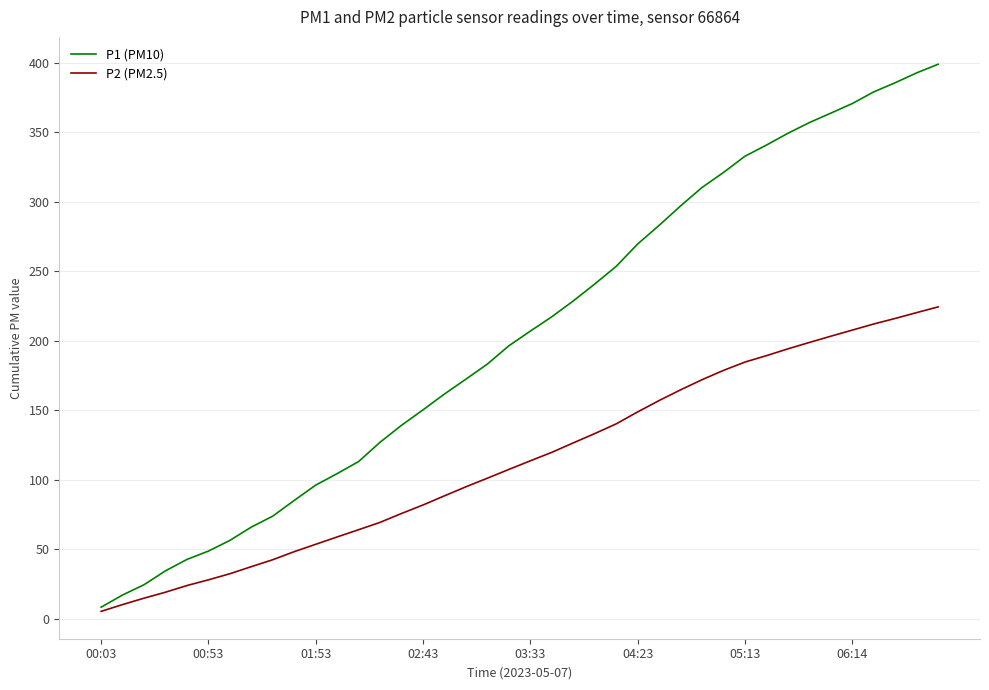

Which series has the widest spread of values?

P1 (PM10)